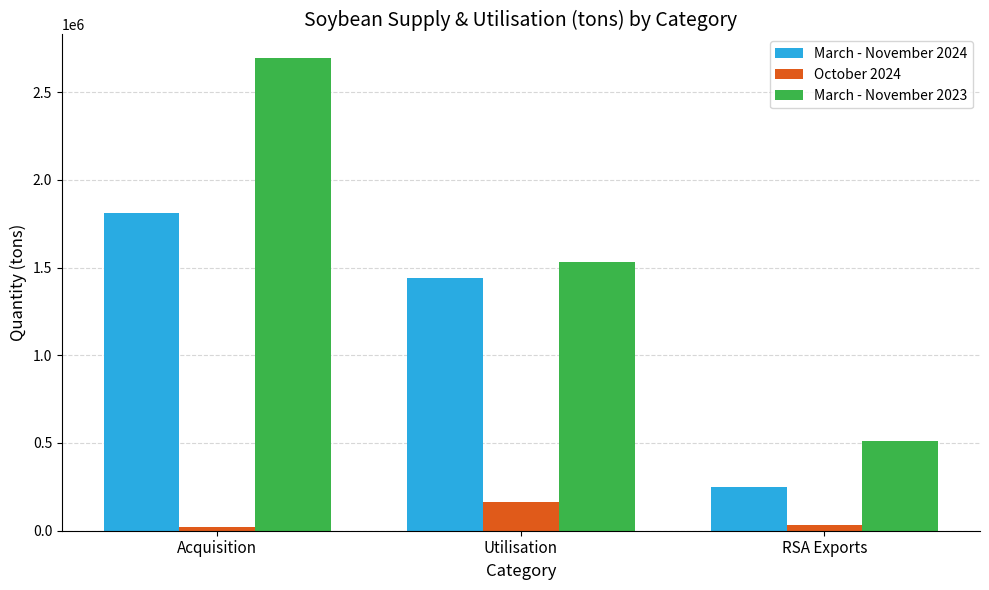

What is the sum of all March - November 2024 values?

3498356